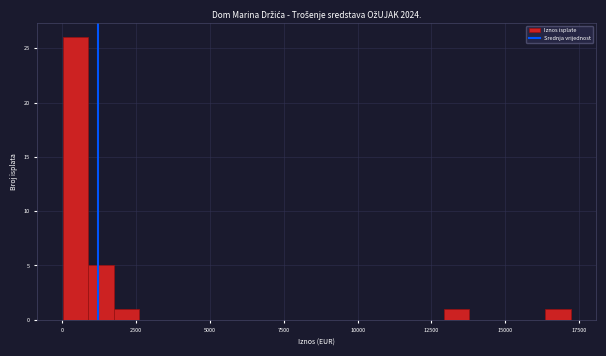

Around what value on the x-axis is the tallest bar? Give the approximate position of its centre, as read against the axis.

500